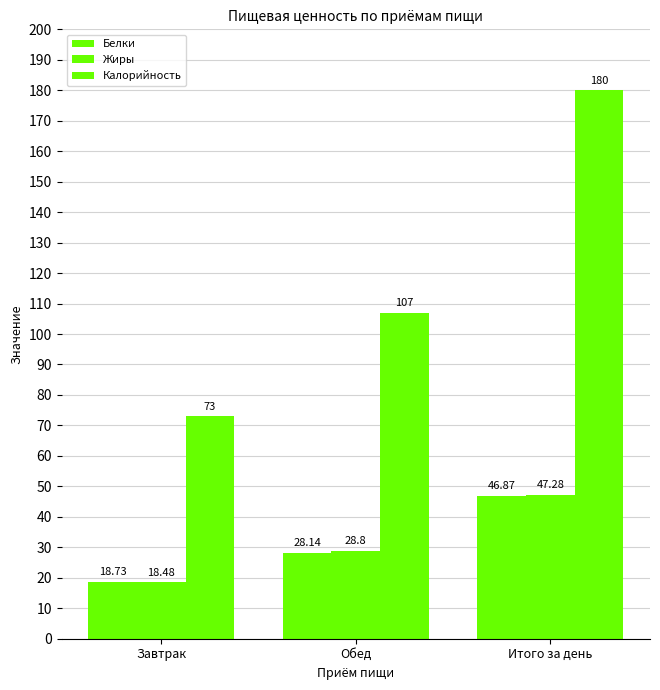

Are the bars grouped side by side (vs. stacked)?

Yes